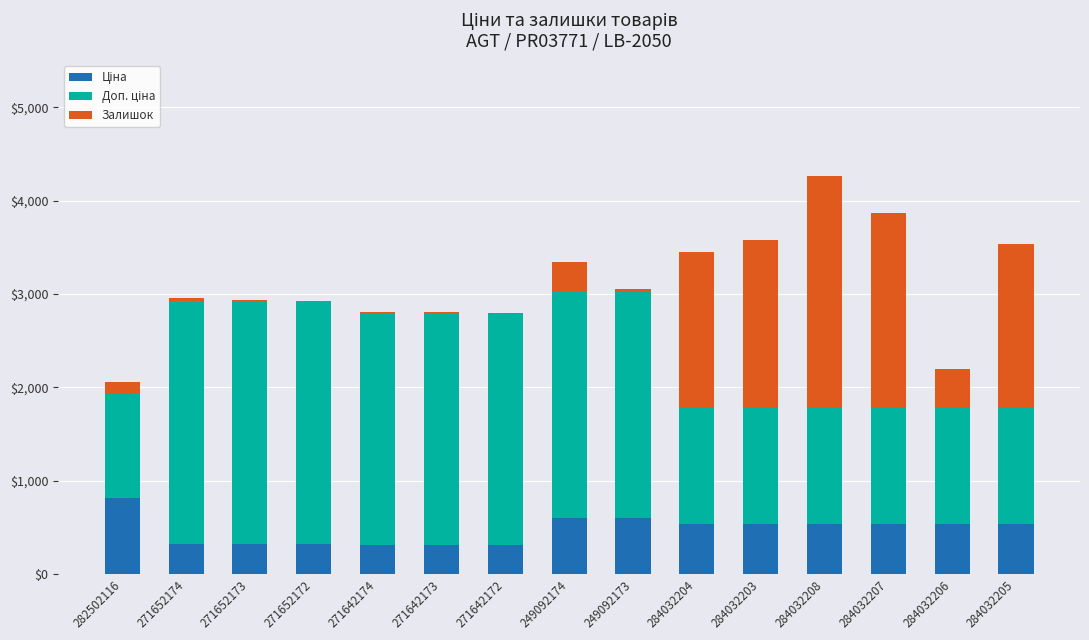

At which category is the sum across all series the highest?

284032208